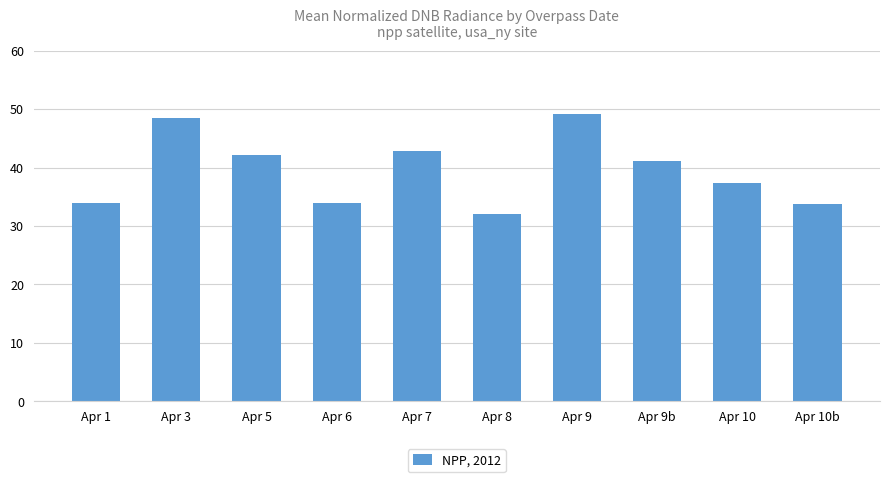

True or false: the data shows 49.0 at Apr 10.

False